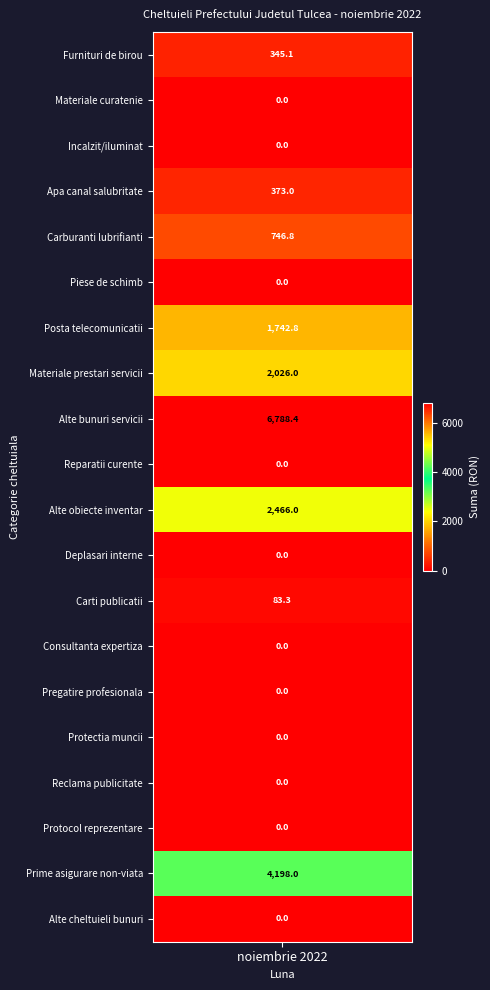

Which series has the widest spread of values?

Alte bunuri si servicii